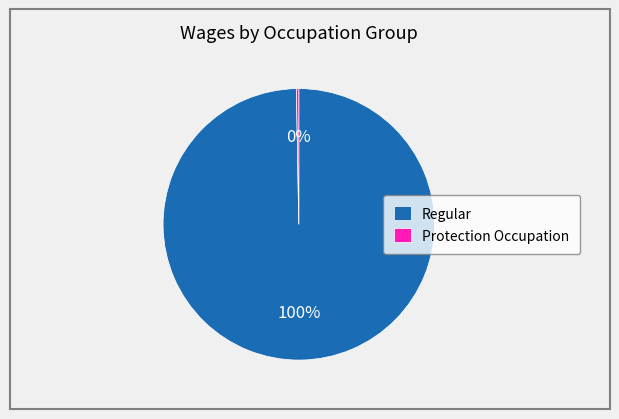

Count the number of slices in the pie.

2